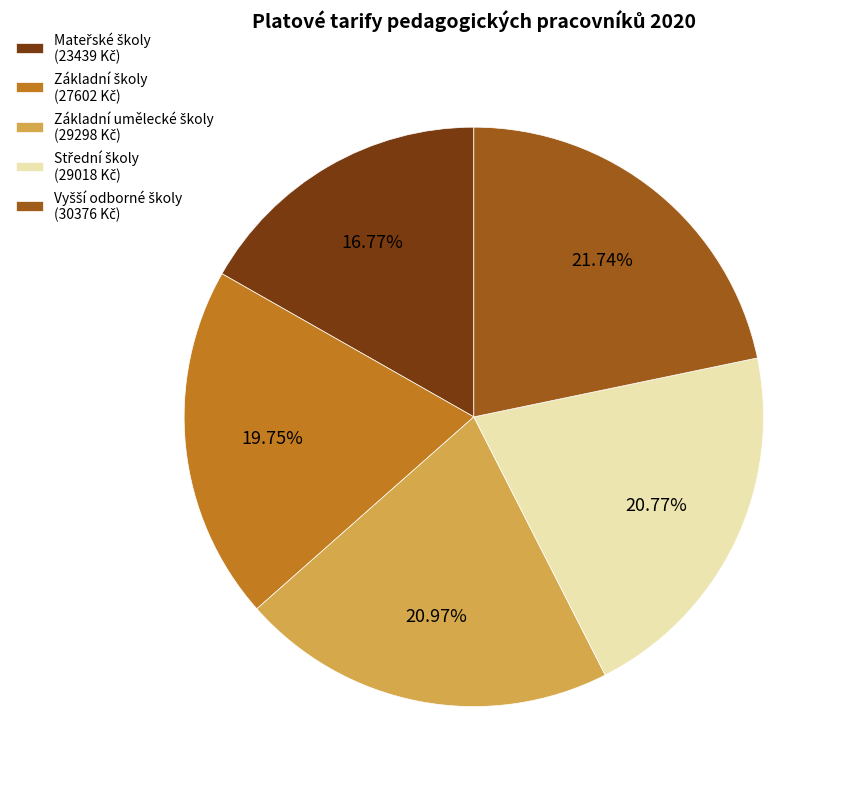

Count the number of slices in the pie.

5